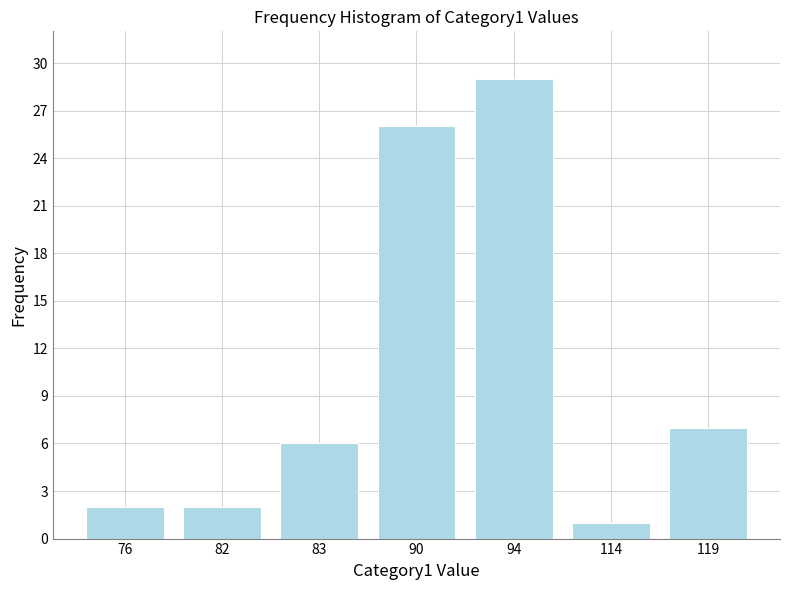

Reading right to left, what are all the values shown in this chart?

7	1	29	26	6	2	2